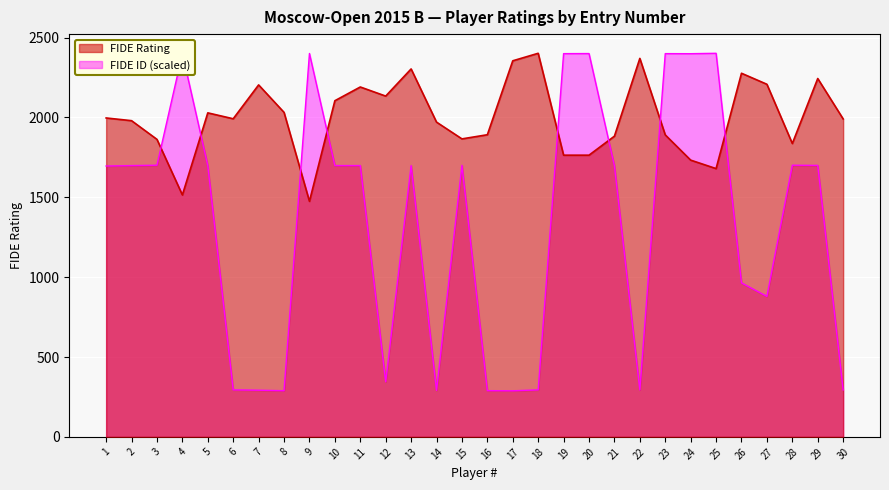

What is the total value across all series at 14?

2262.2